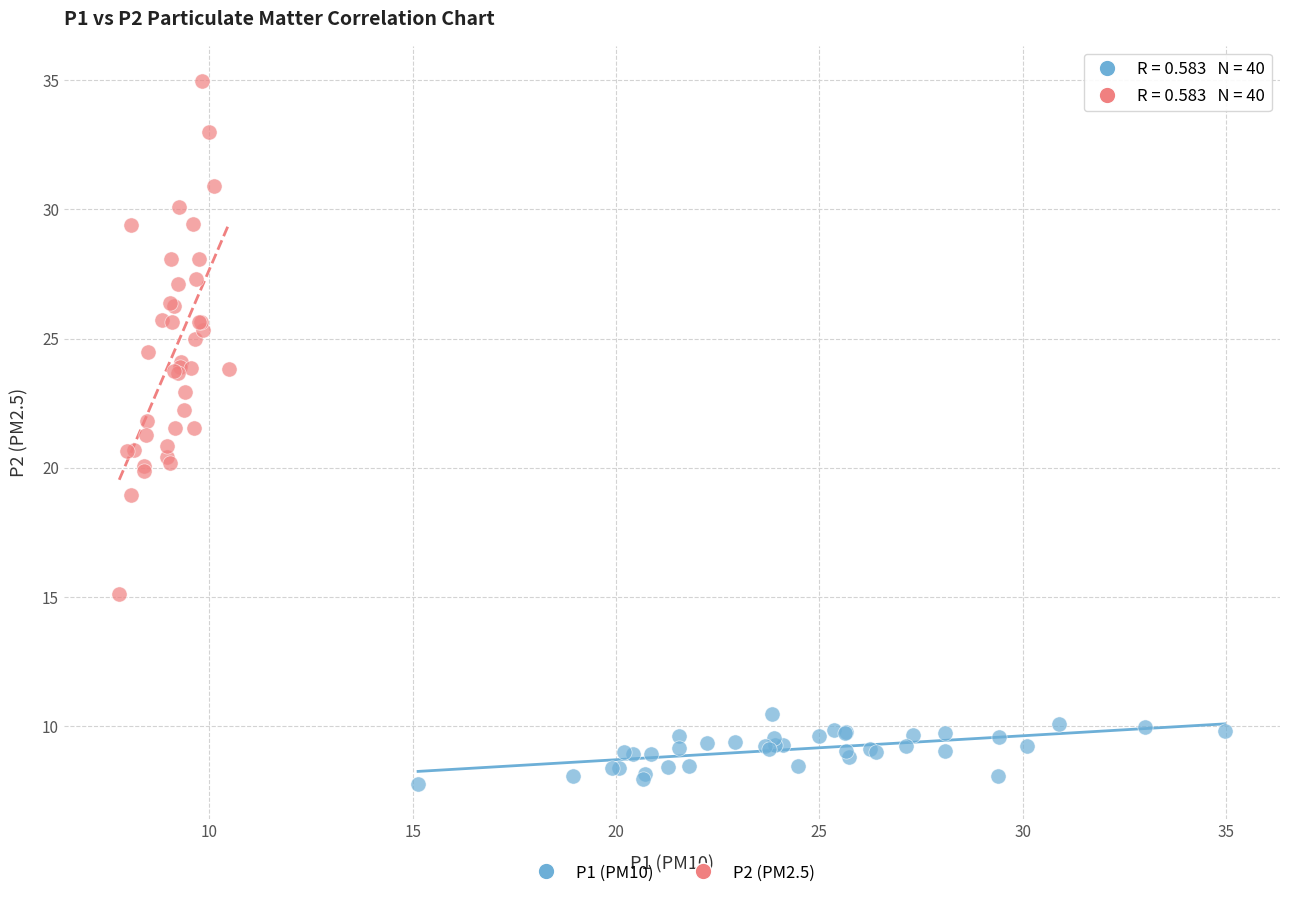

Which series has the largest Y range (max minus min)?

P2 (PM2.5)